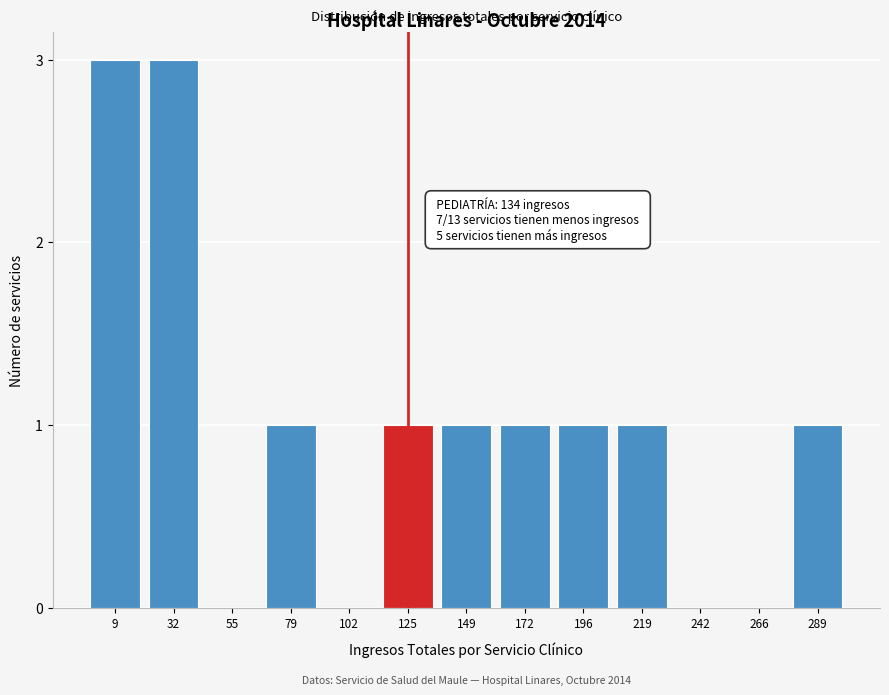

Reading left to right, transcribe all the data shown in this chart.

9=3	32=3	55=0	79=1	102=0	125=1	149=1	172=1	196=1	219=1	242=0	266=0	289=1